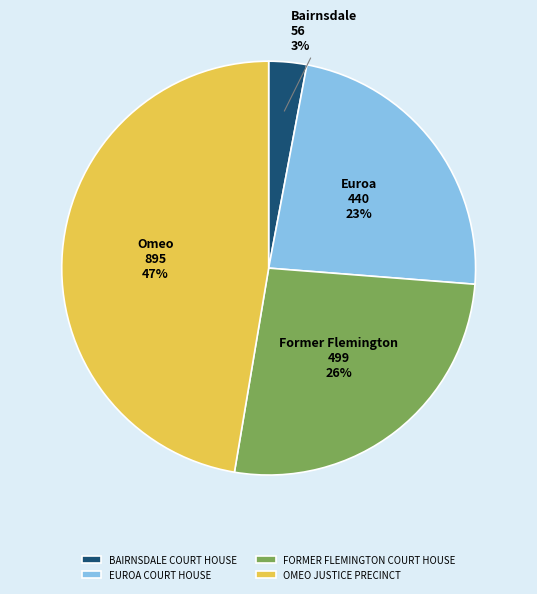

Which slice is the smallest?

BAIRNSDALE COURT HOUSE